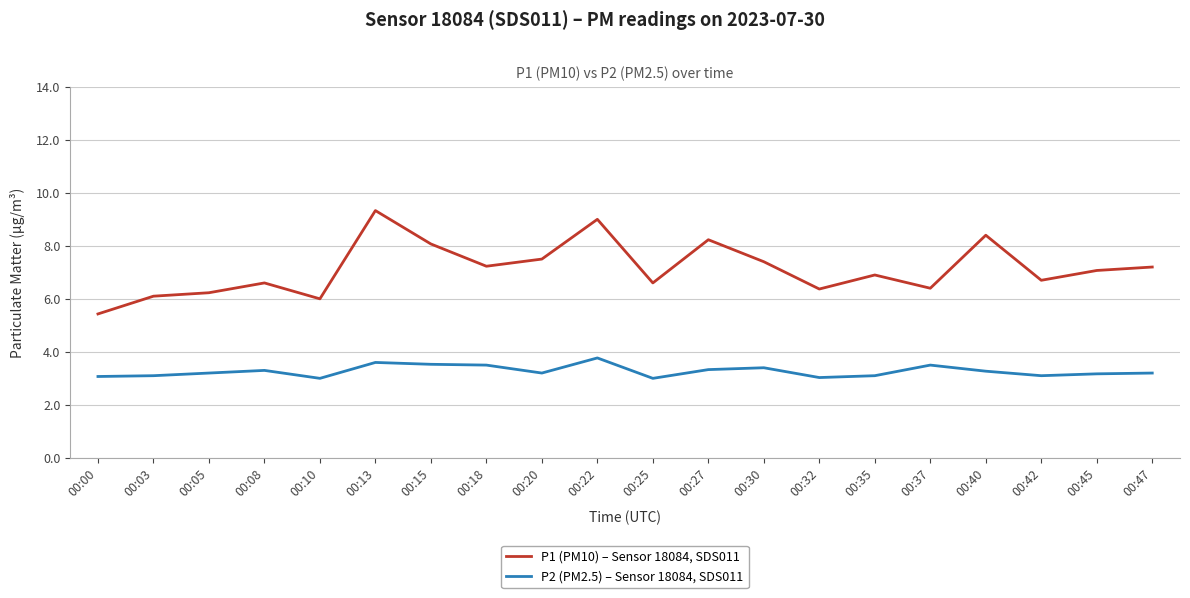

What is the sum of the P2 (PM2.5) – Sensor 18084, SDS011 values at 00:08 and 00:13?

6.9